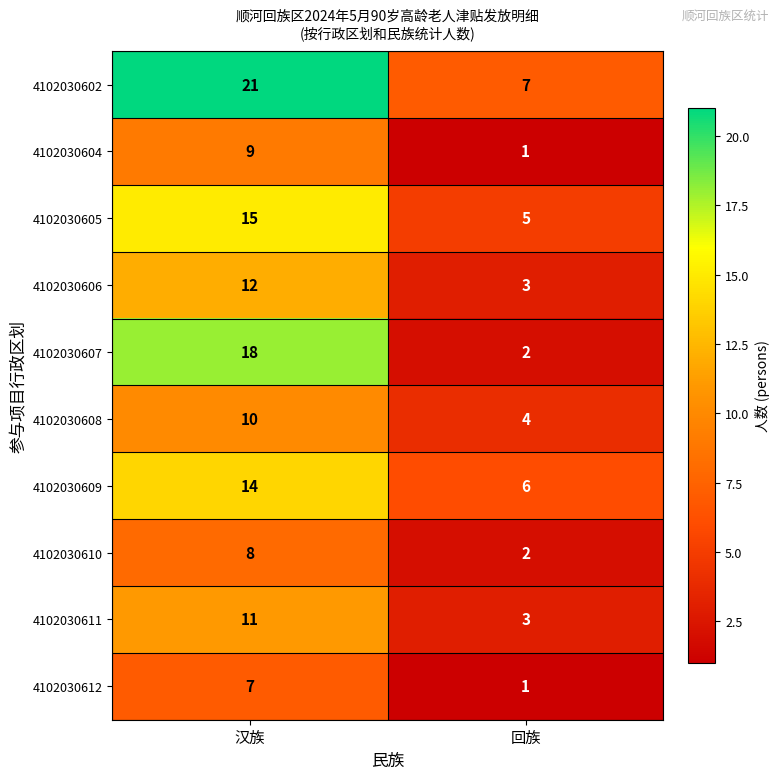

What is the difference between the 4102030602 values at 汉族 and 回族?

14